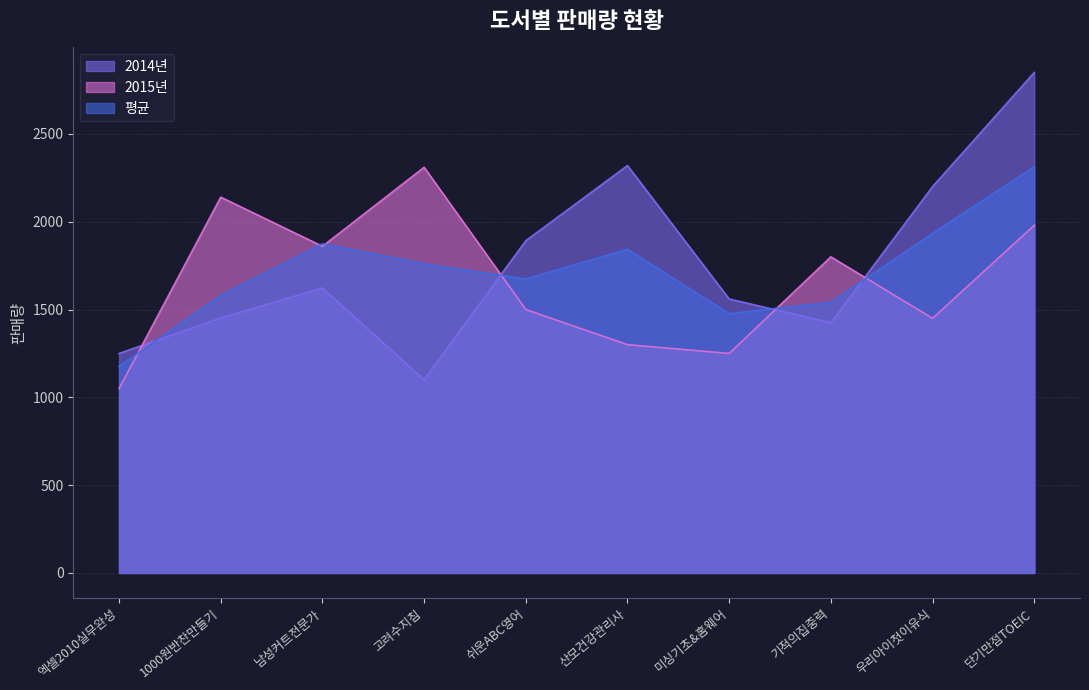

What is the average value of the 평균 series?

1717.4